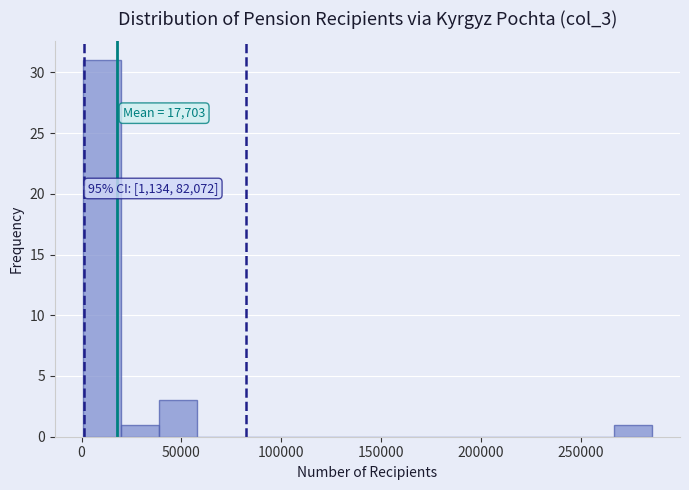

Read against the x-axis, roughly where is the centre of the tallest bar?

10000